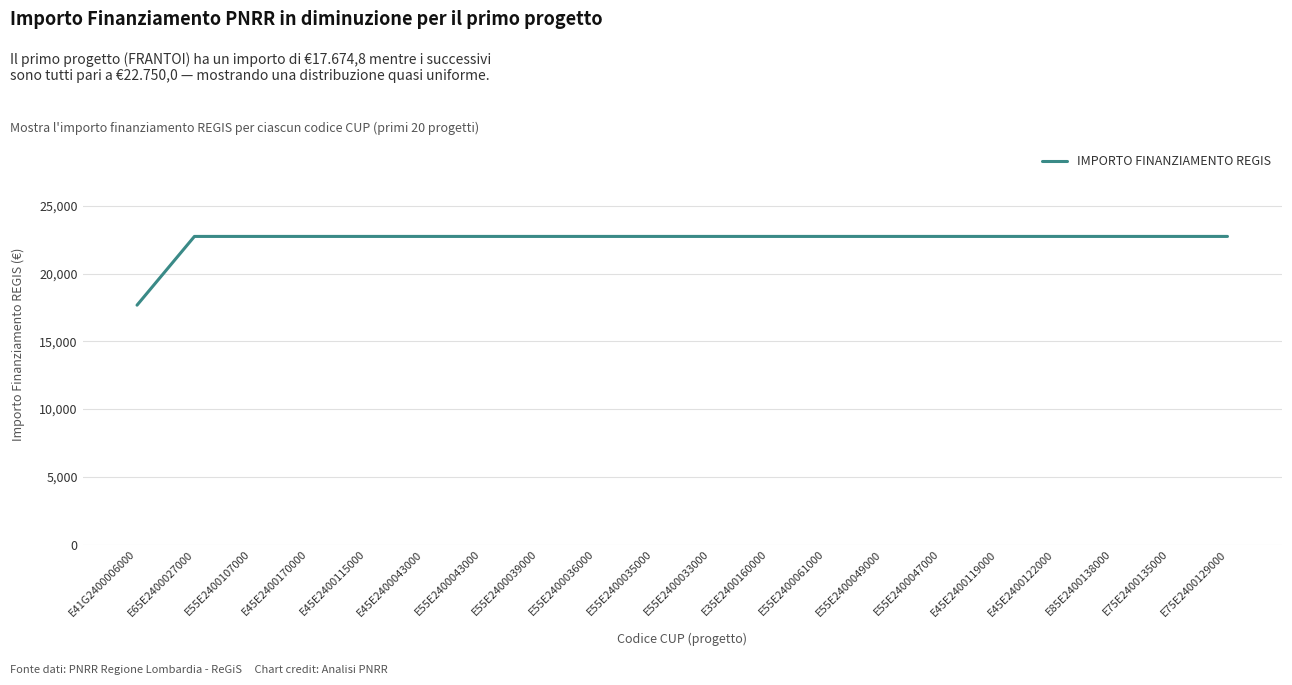

Is it true that the value at E65E2400027000 is 22750.0?

True